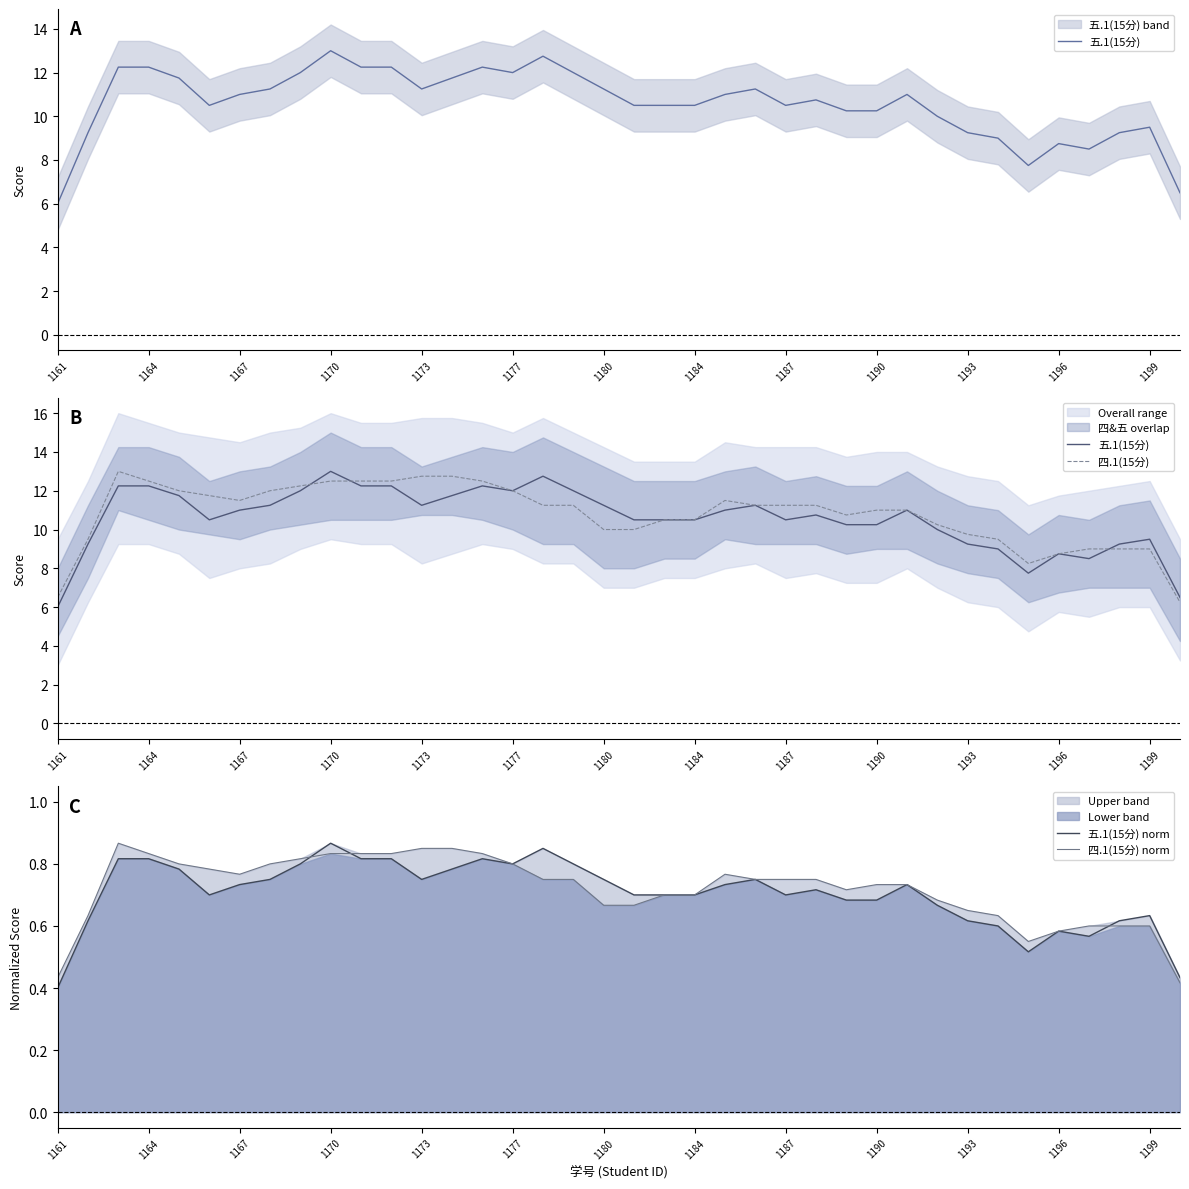

True or false: 五.1(15分) and 四.1(15分) norm cross at least once.

False